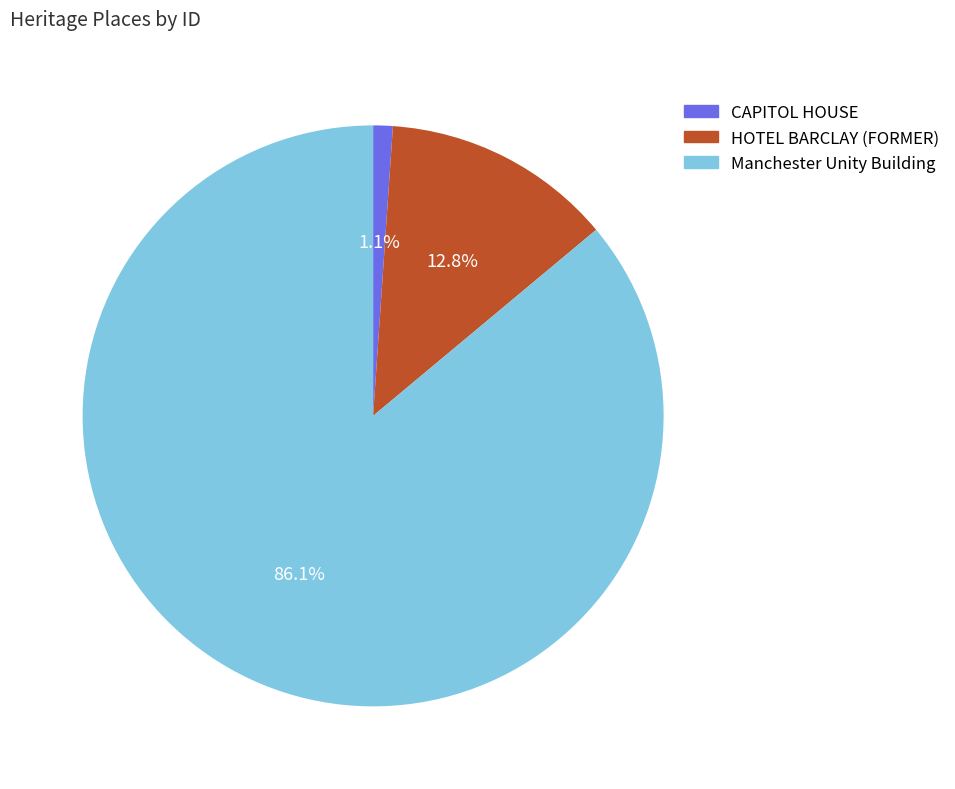

Between Manchester Unity Building and HOTEL BARCLAY (FORMER), which is larger?

Manchester Unity Building